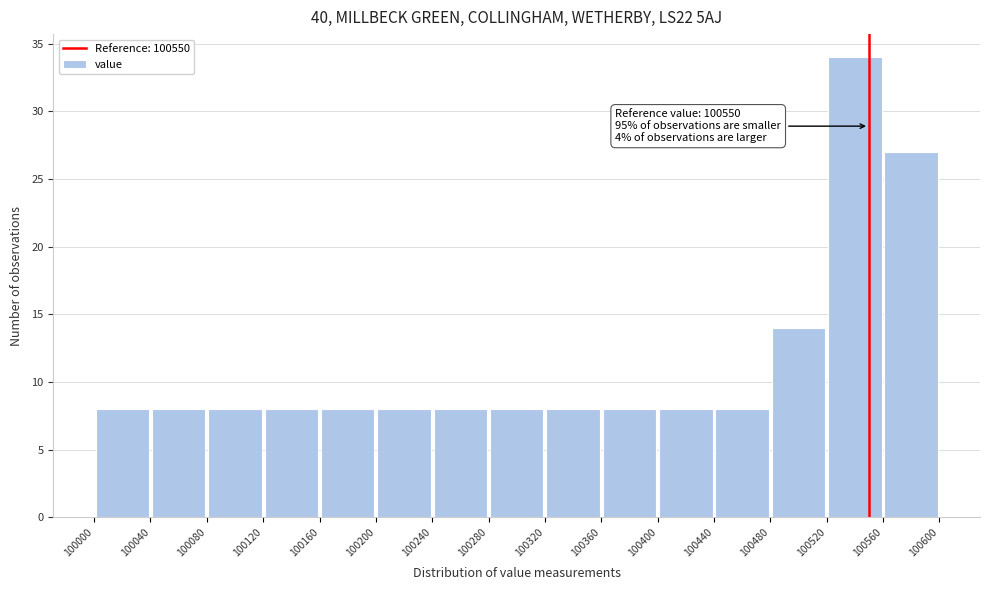

Over which range of the x-axis is the bar tallest?

100520 to 100560